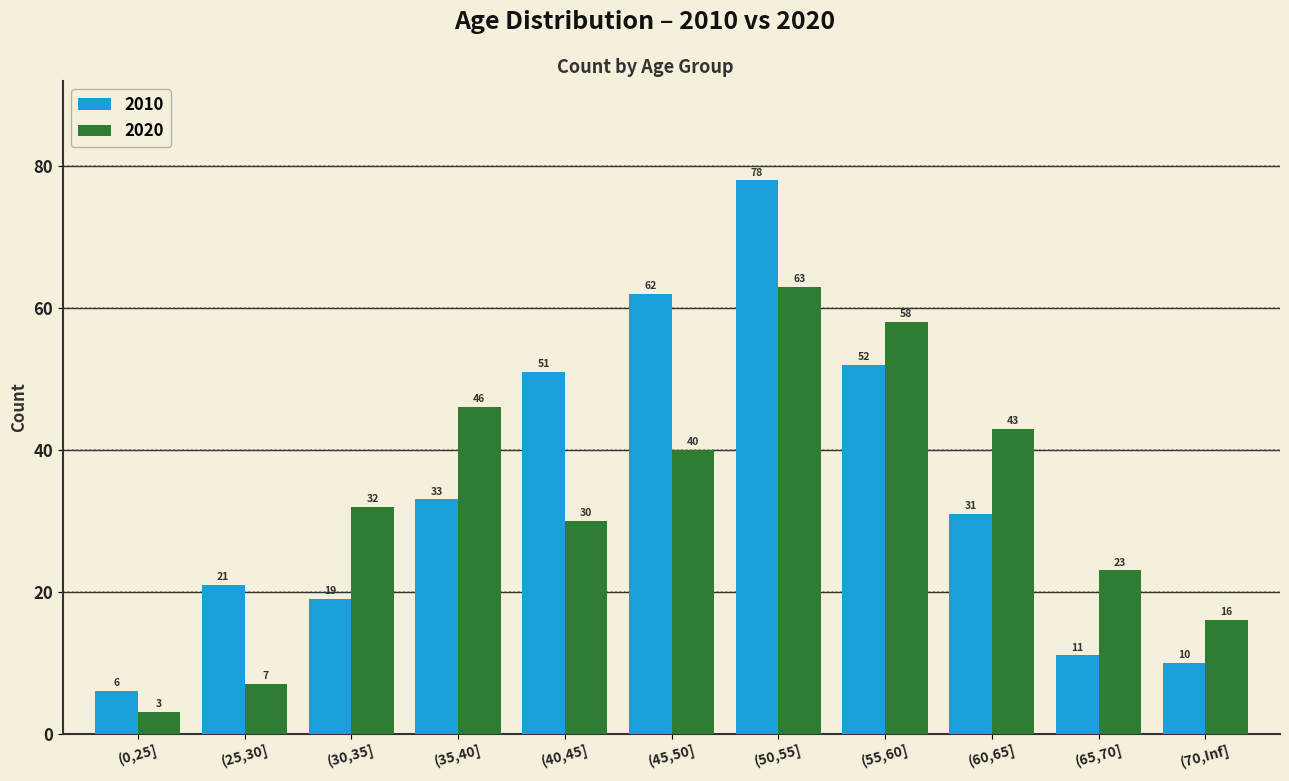

What is the difference between the second highest and minimum values in the 2020 series?

55